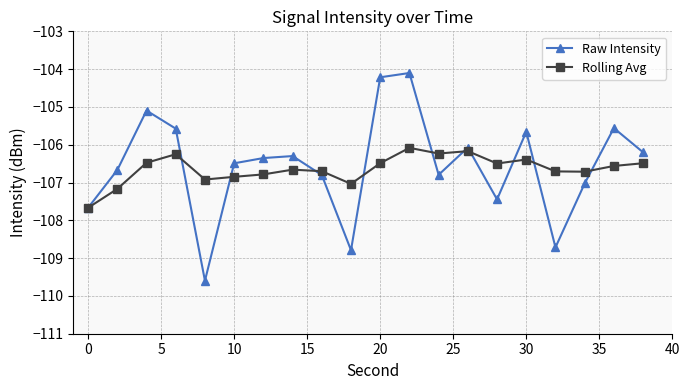

Which series has the widest spread of values?

Raw Intensity